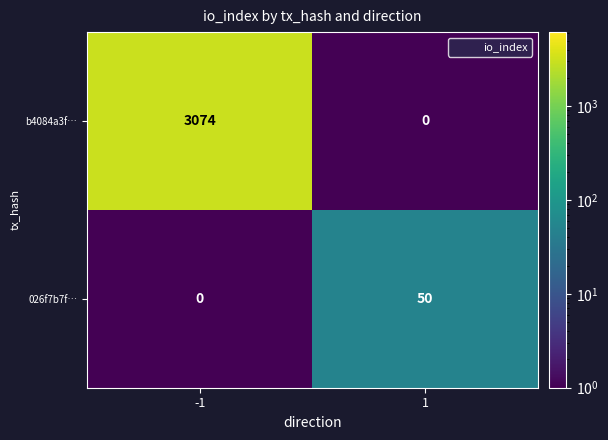

Read the b4084a3f… value at -1, to the nearest 100.

3100